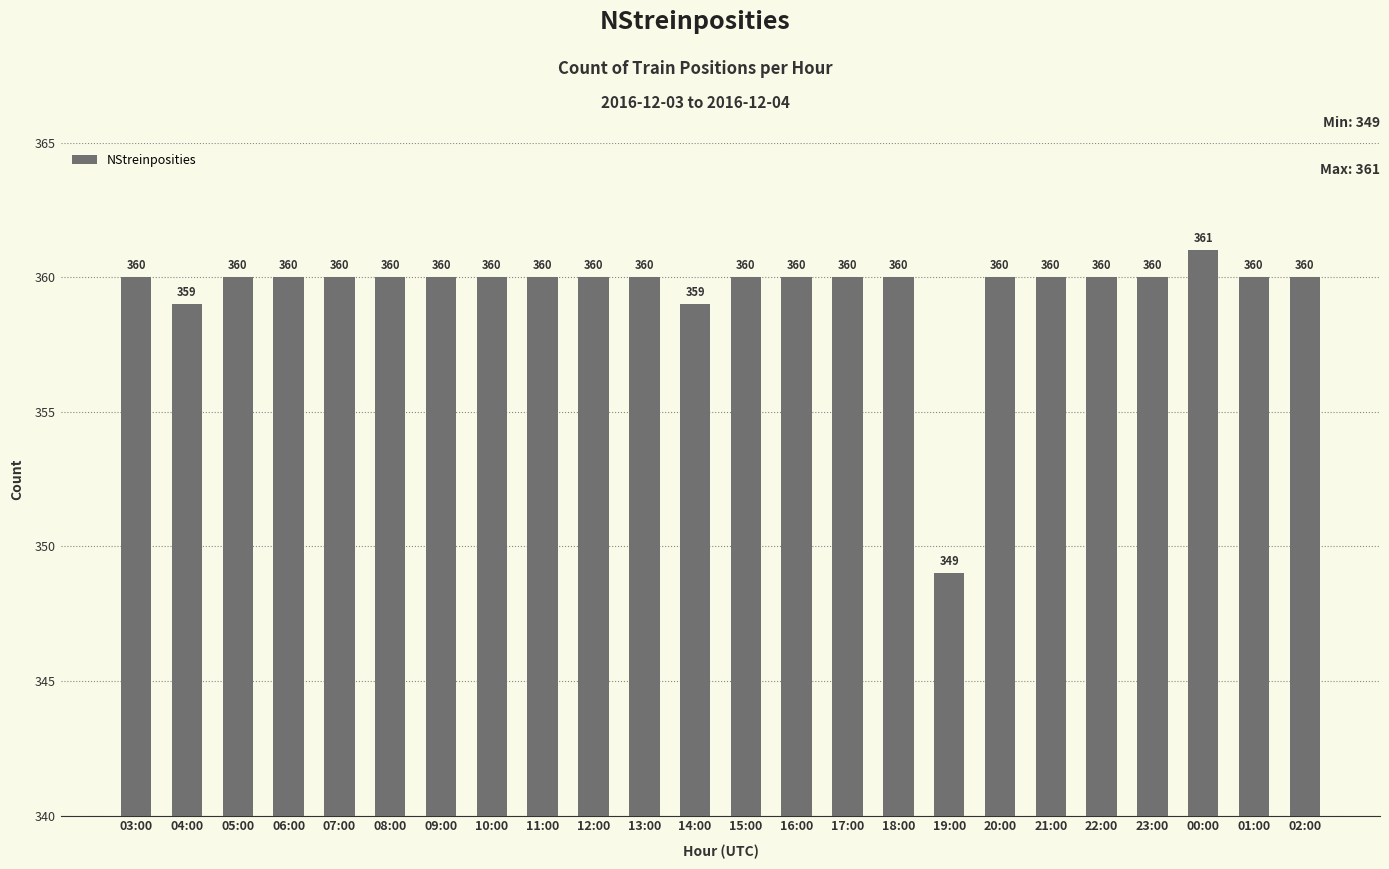

What value does the data have at 18:00, to the nearest 10?

360